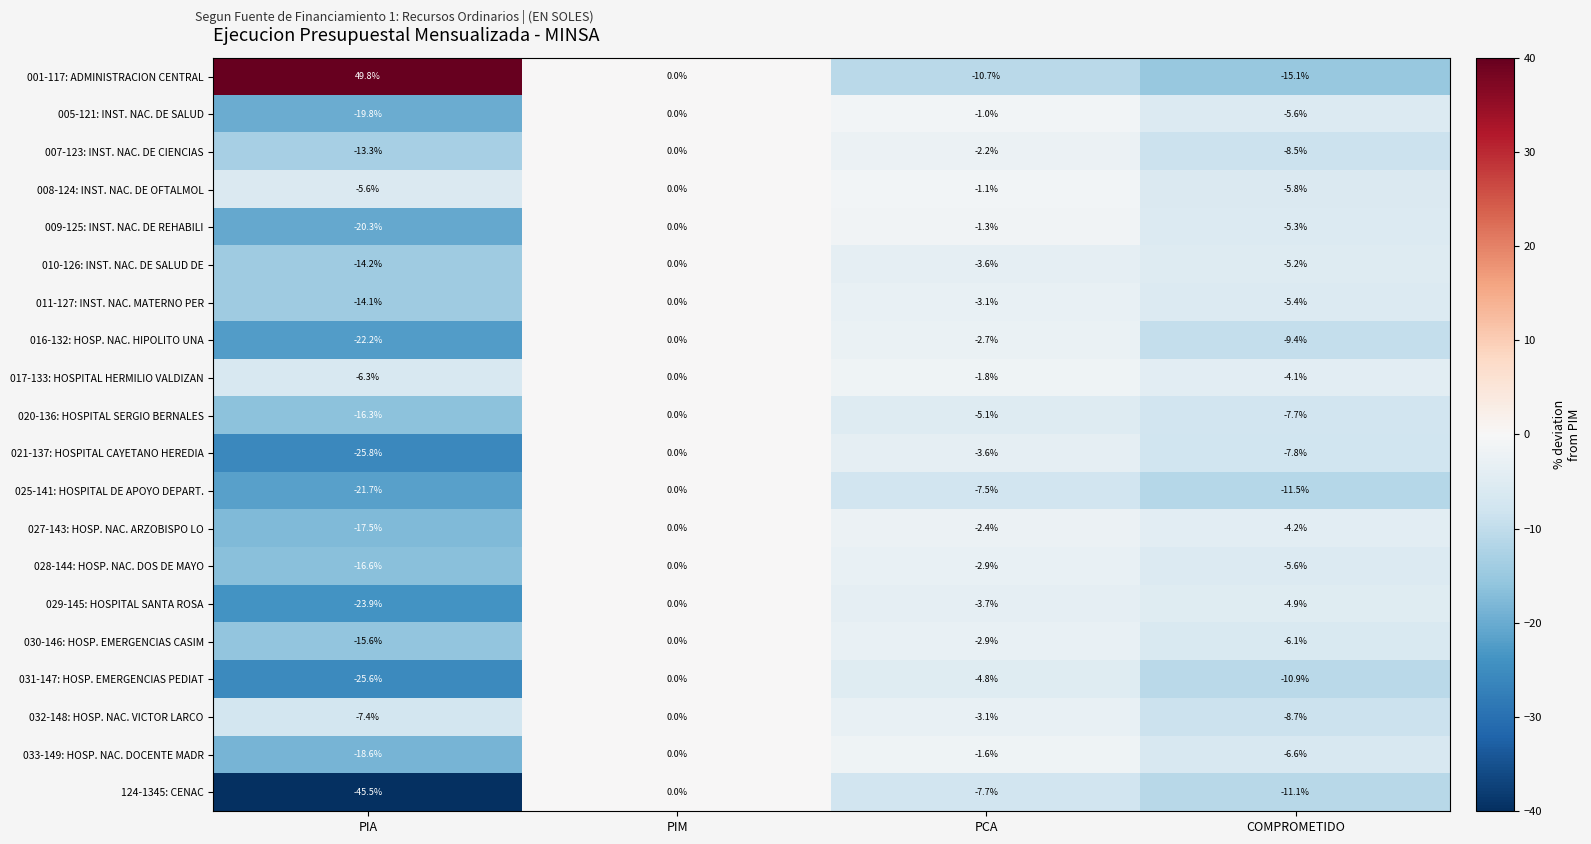

What is the average value of the 029-145: HOSPITAL SANTA ROSA series?

-8.1